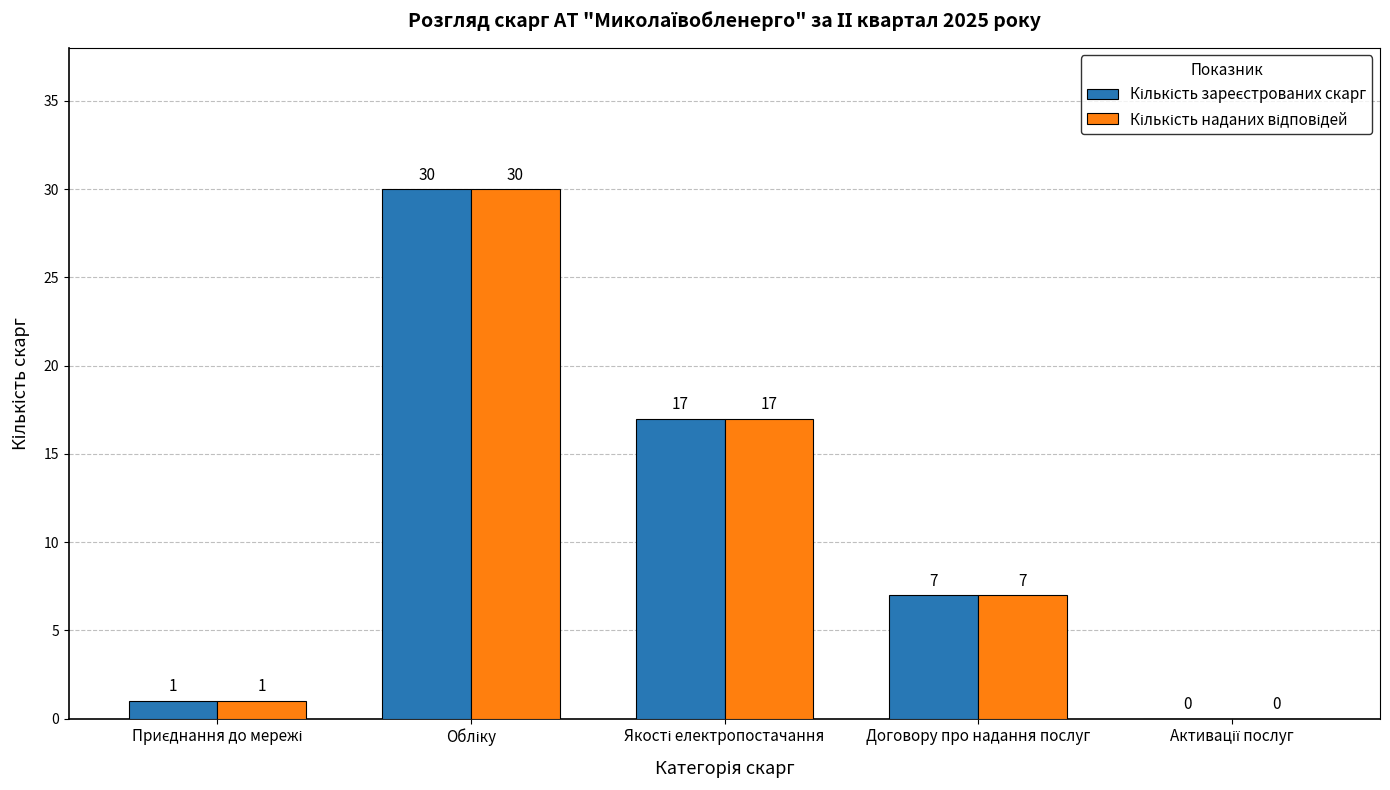

What is the greatest value displayed?

30